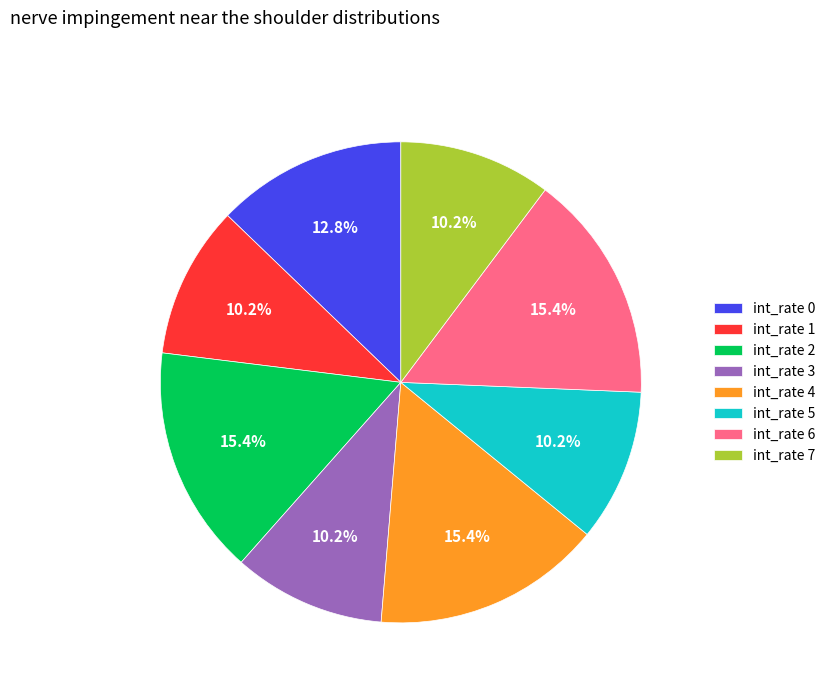

Does int_rate 6 represent more than half of the total?

No